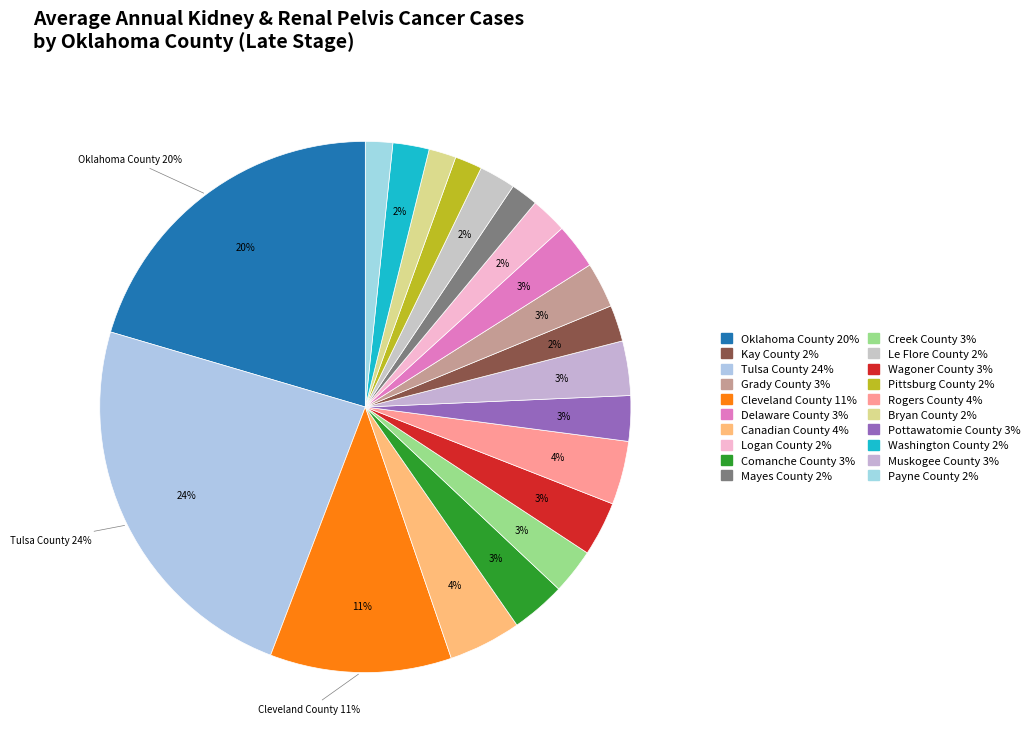

What is the smallest slice in the pie chart?

Mayes County